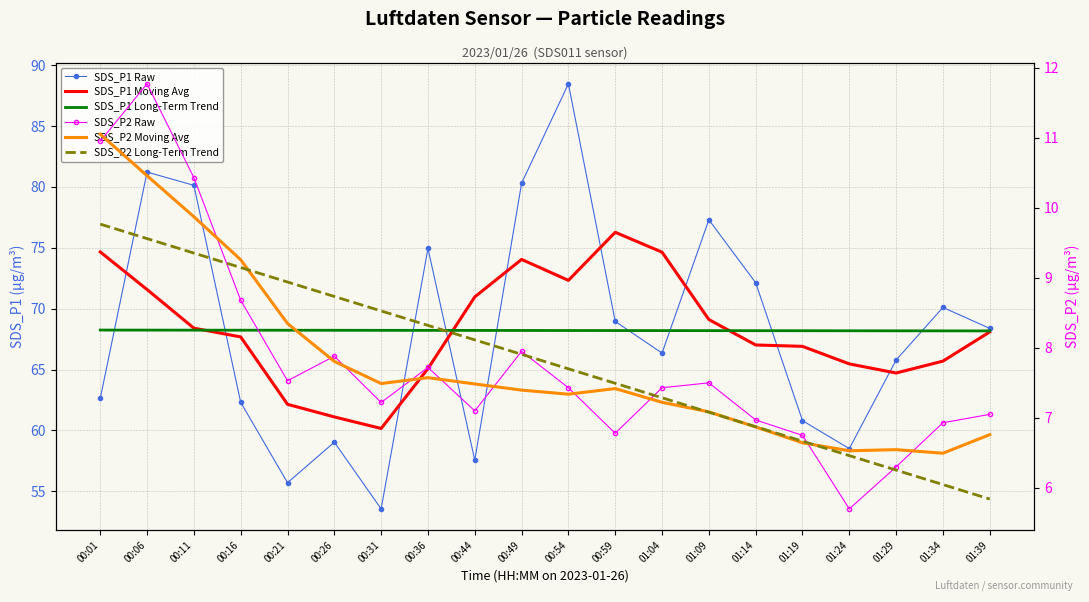

Which series has the widest spread of values?

SDS_P1 Raw